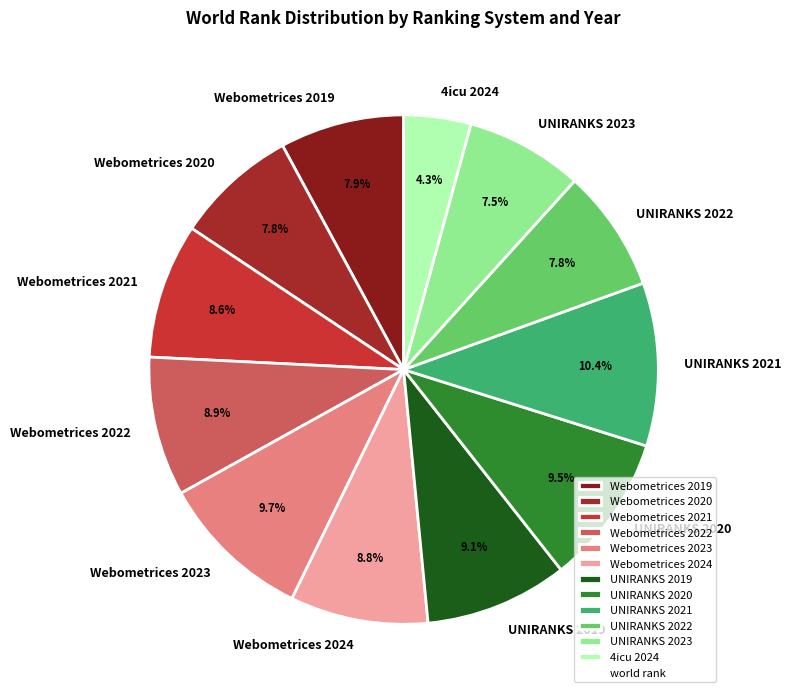

How much of the chart is everything except UNIRANKS 2022?

92.2%